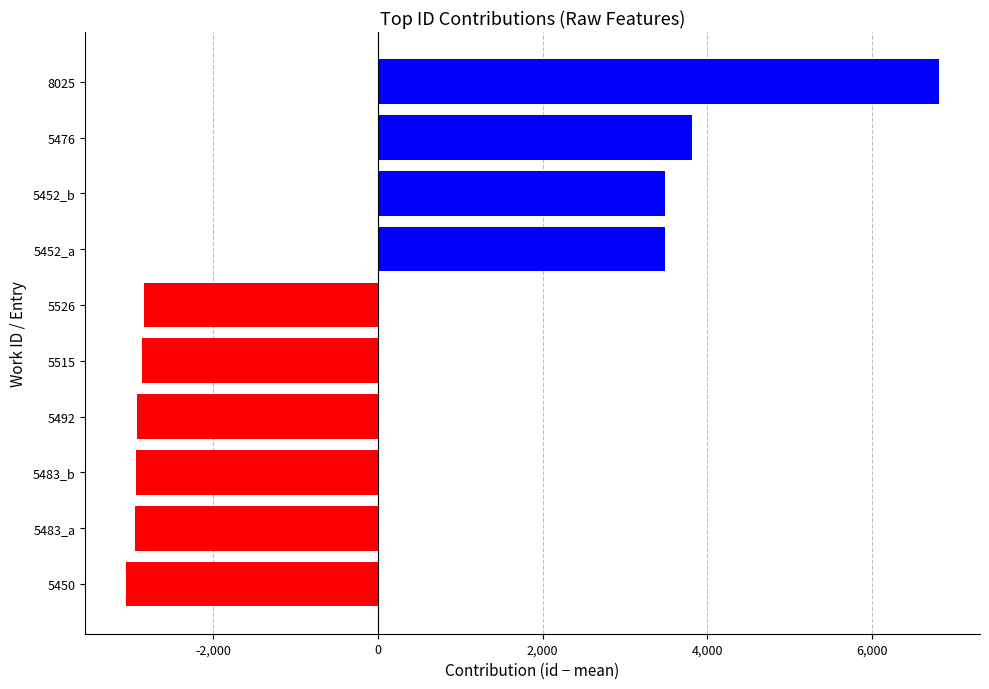

What is the change in value from 5492 to 5452_b?

+6419